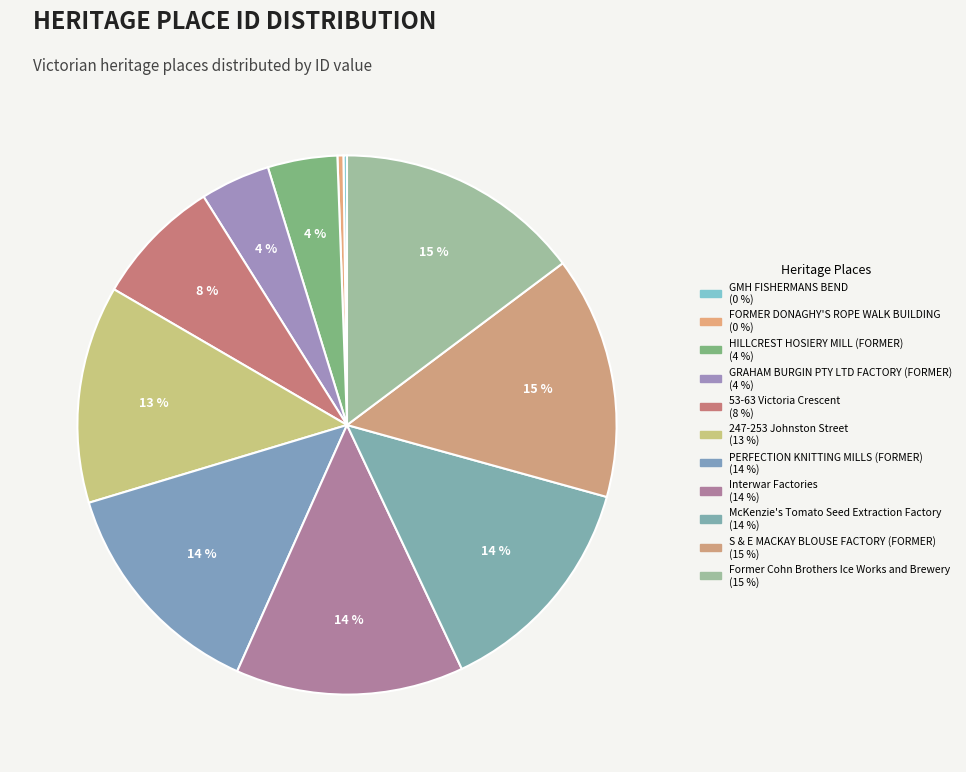

Combined, what portion of the pie is 247-253 Johnston Street and Interwar Factories?

26.7%